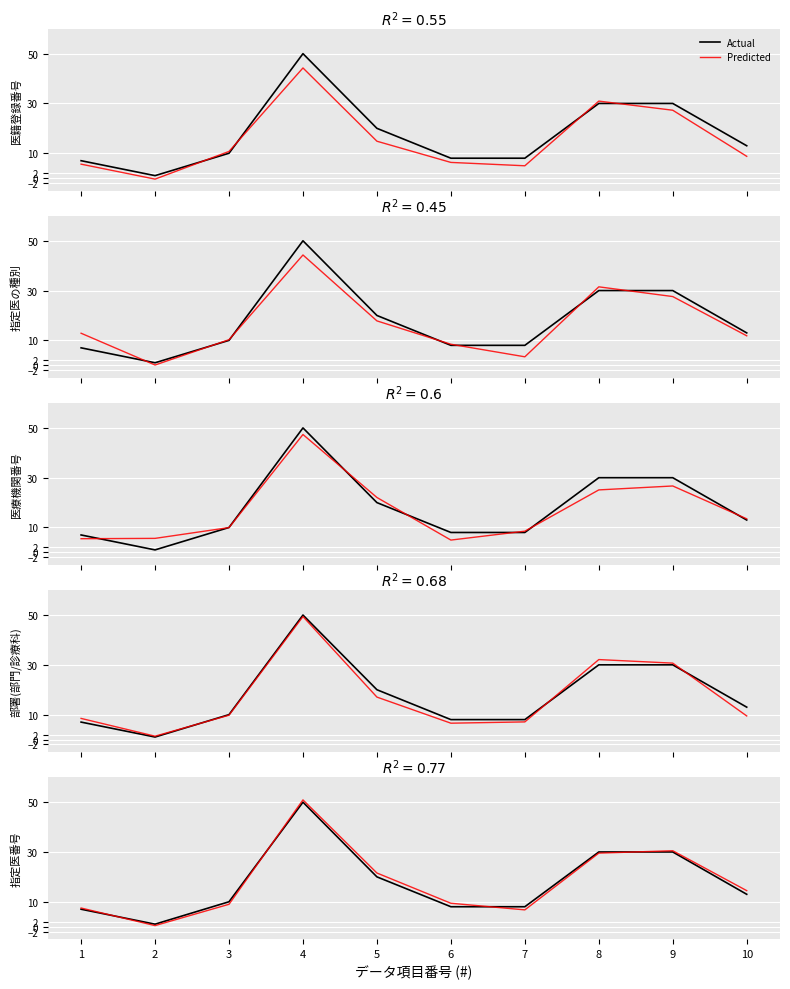

What is the value of the Actual point at the 2nd from the left?

1.0